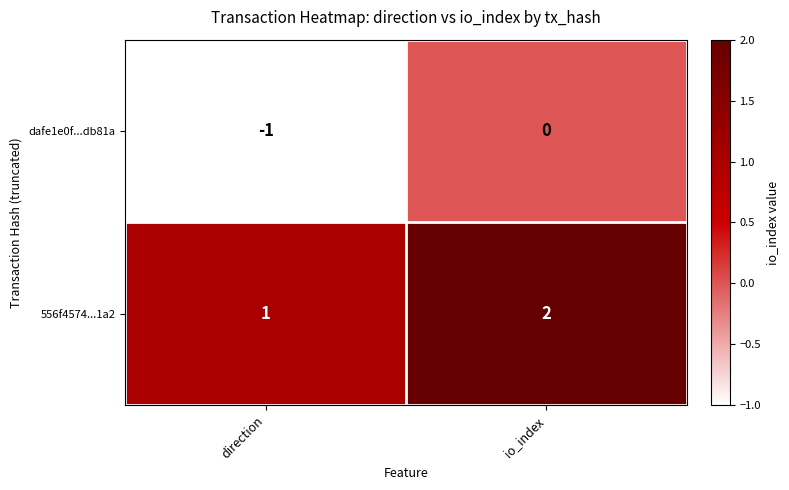

Reading right to left, extract all data points from this chart.

dafe1e0f...db81a: 0	-1
556f4574...1a2: 2	1